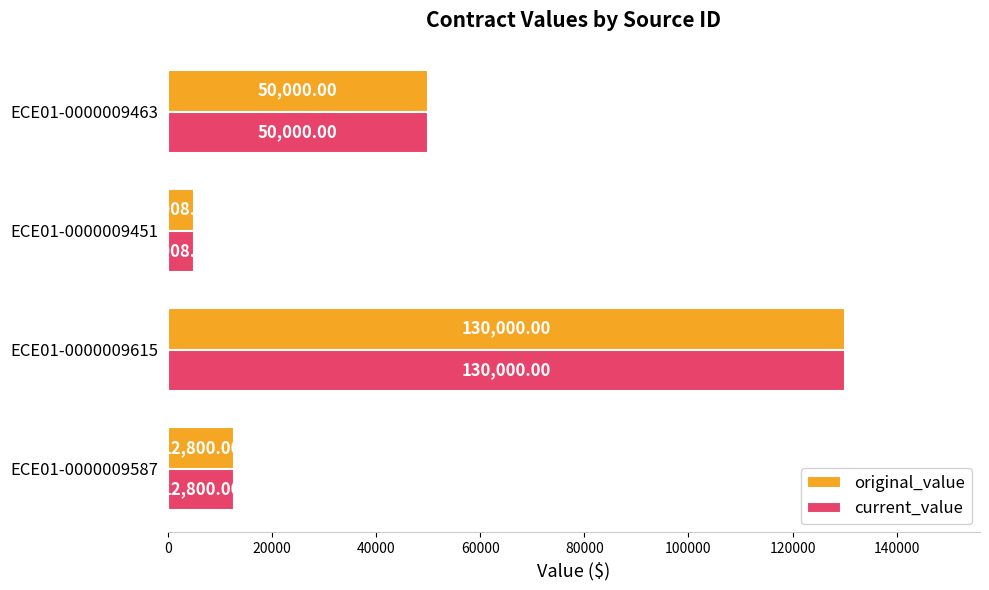

What is the sum of all current_value values?

197808